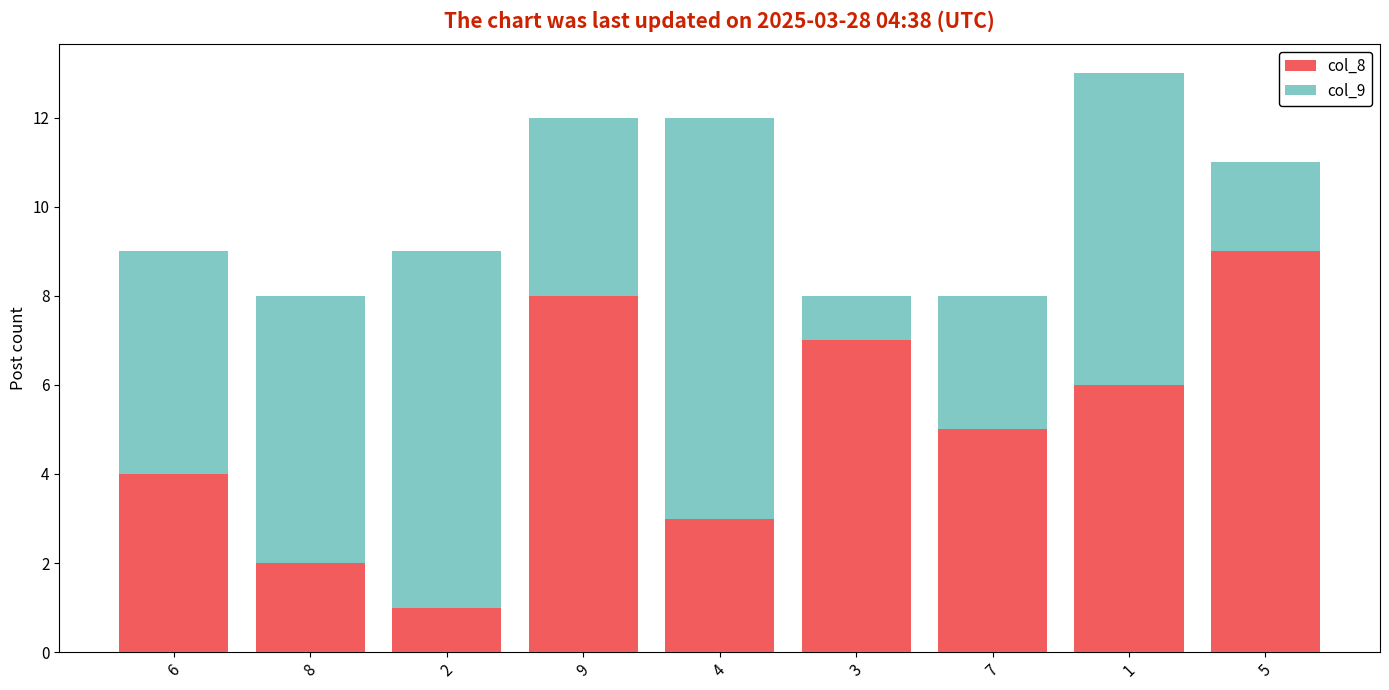

Are the bars horizontal?

No